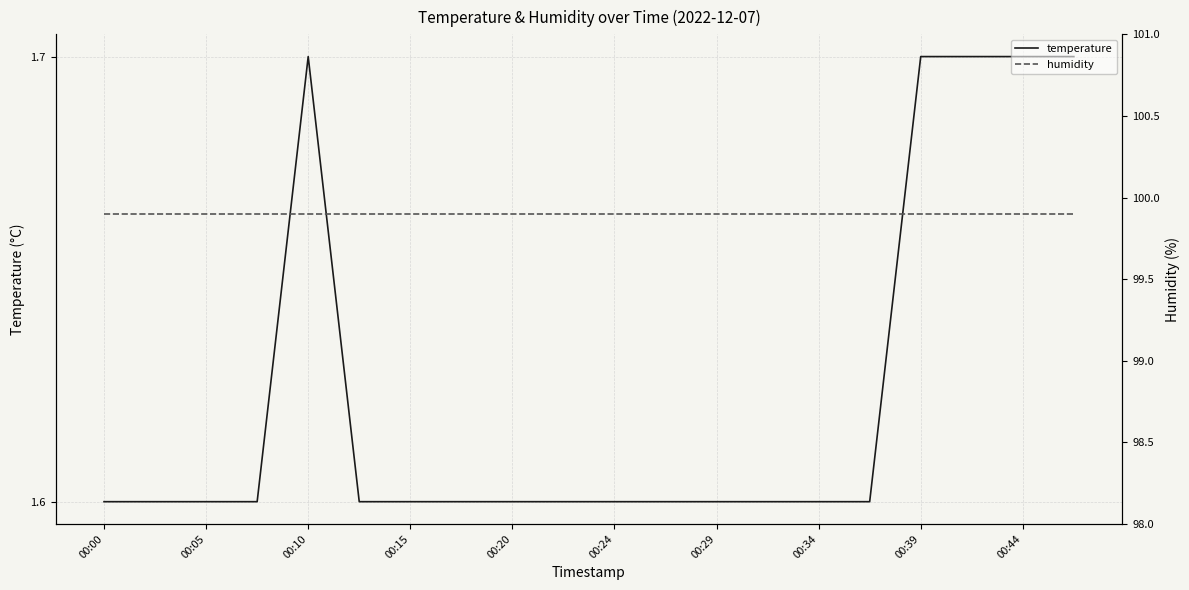

What is the lowest value of the temperature series?

1.6